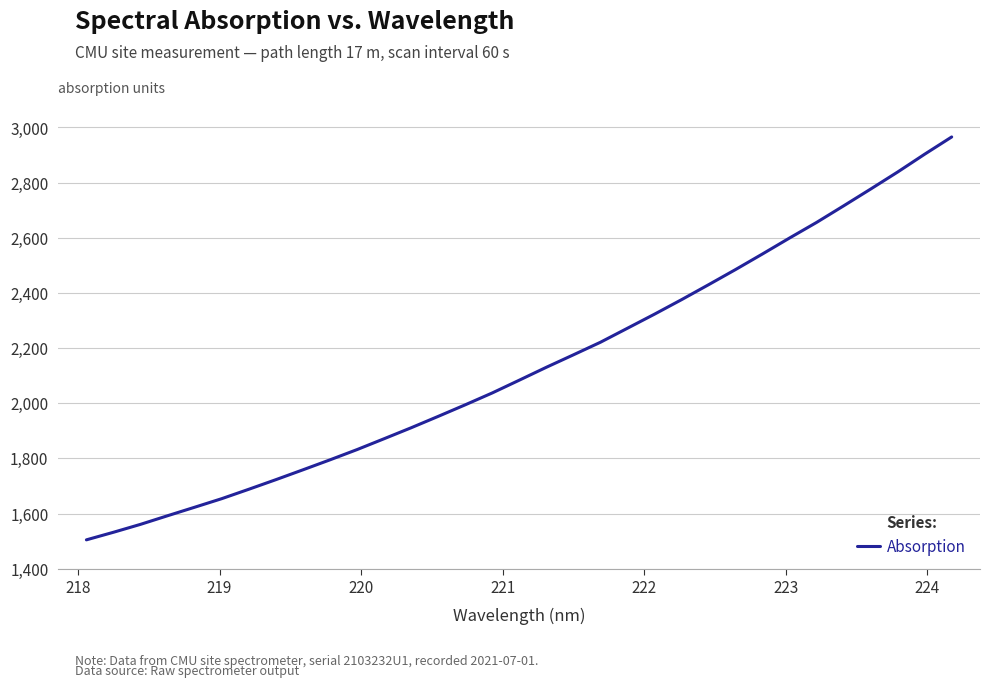

Count the number of values greater than 2083.

17